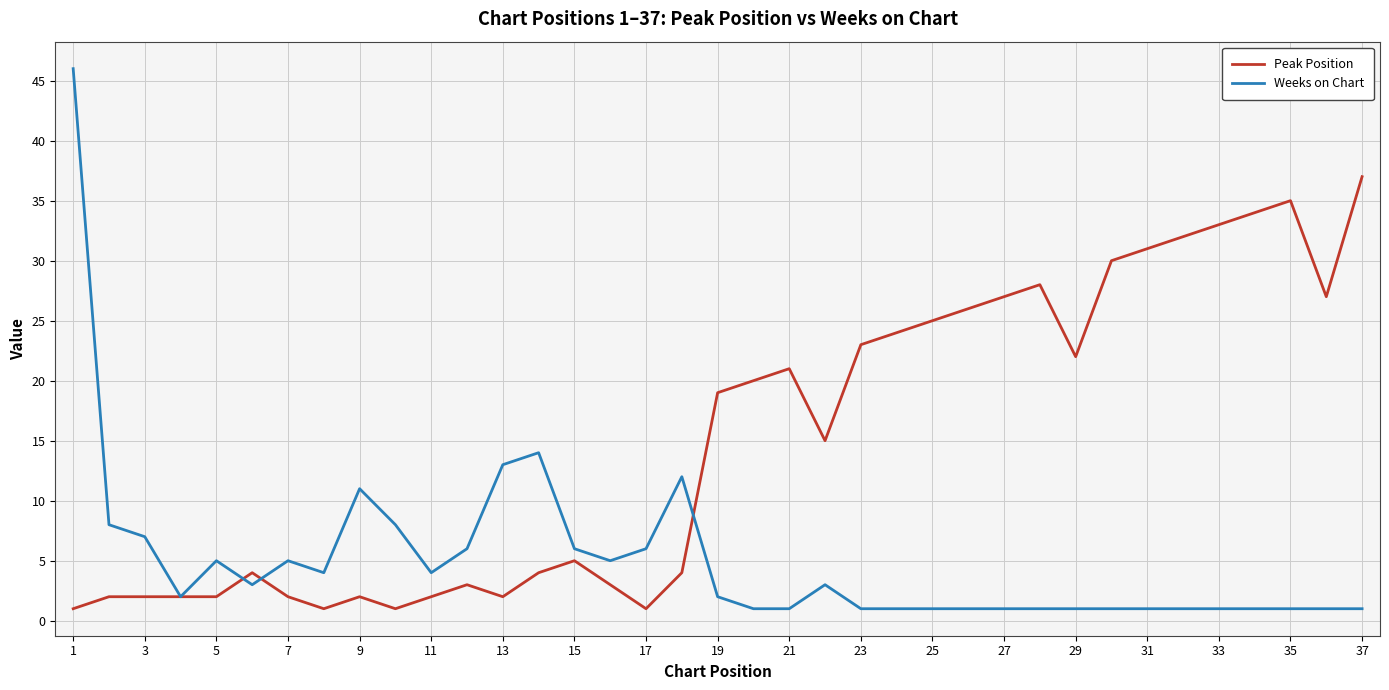

Which series has the largest total across all categories?

Peak Position